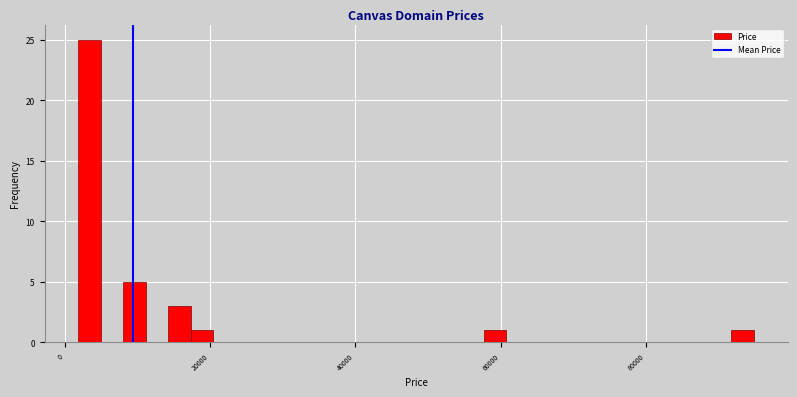

Around what value on the x-axis is the tallest bar? Give the approximate position of its centre, as read against the axis.

4000